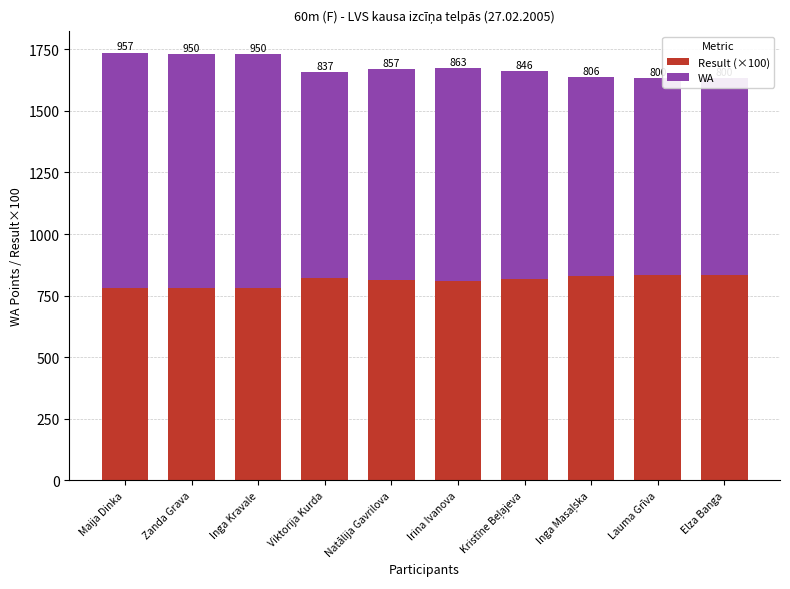

What is the sum of the WA values at Irina Ivanova and Kristīne Beļajeva?

1709.0